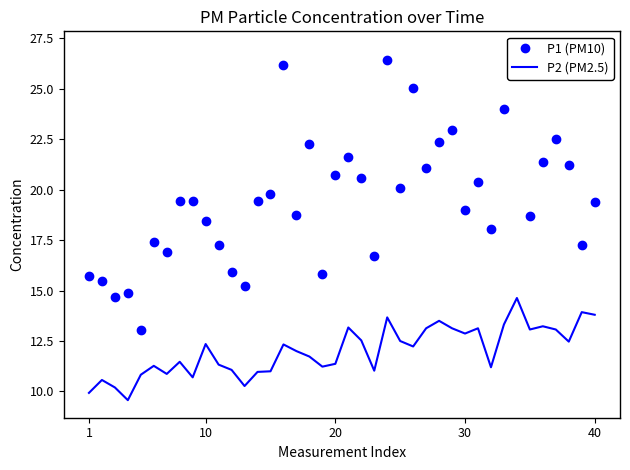

In P2 (PM2.5), how many points are higher than both neighbors (excluding endpoints)?

12